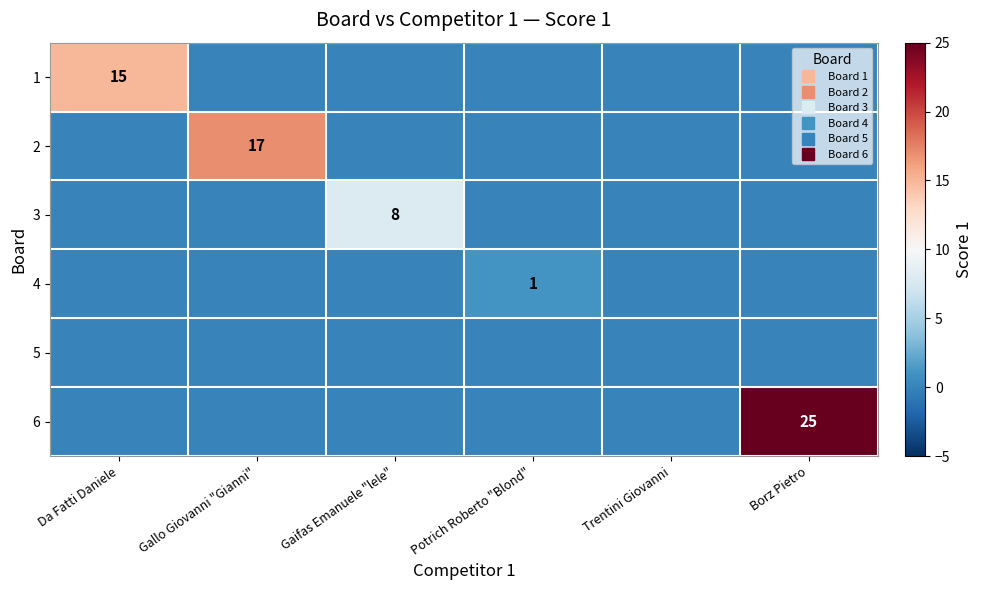

Is the value of 6 at Gaifas Emanuele "lele" greater than the value of 5 at Potrich Roberto "Blond"?

No